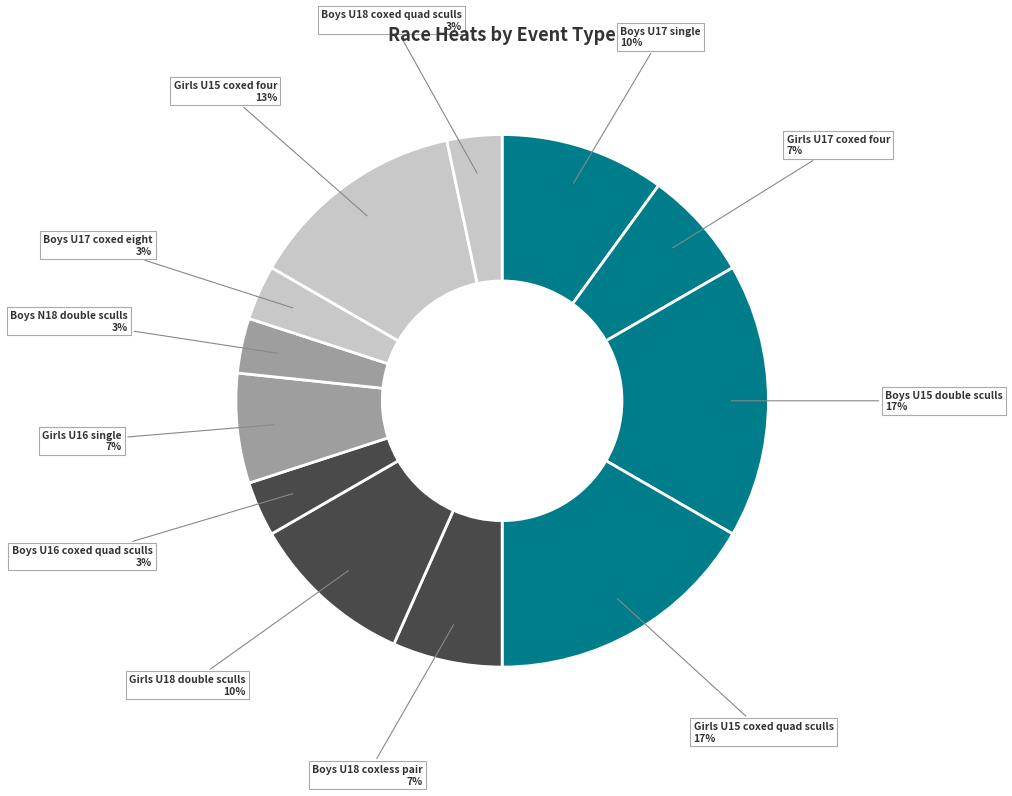

How many slices are in this pie chart?

12